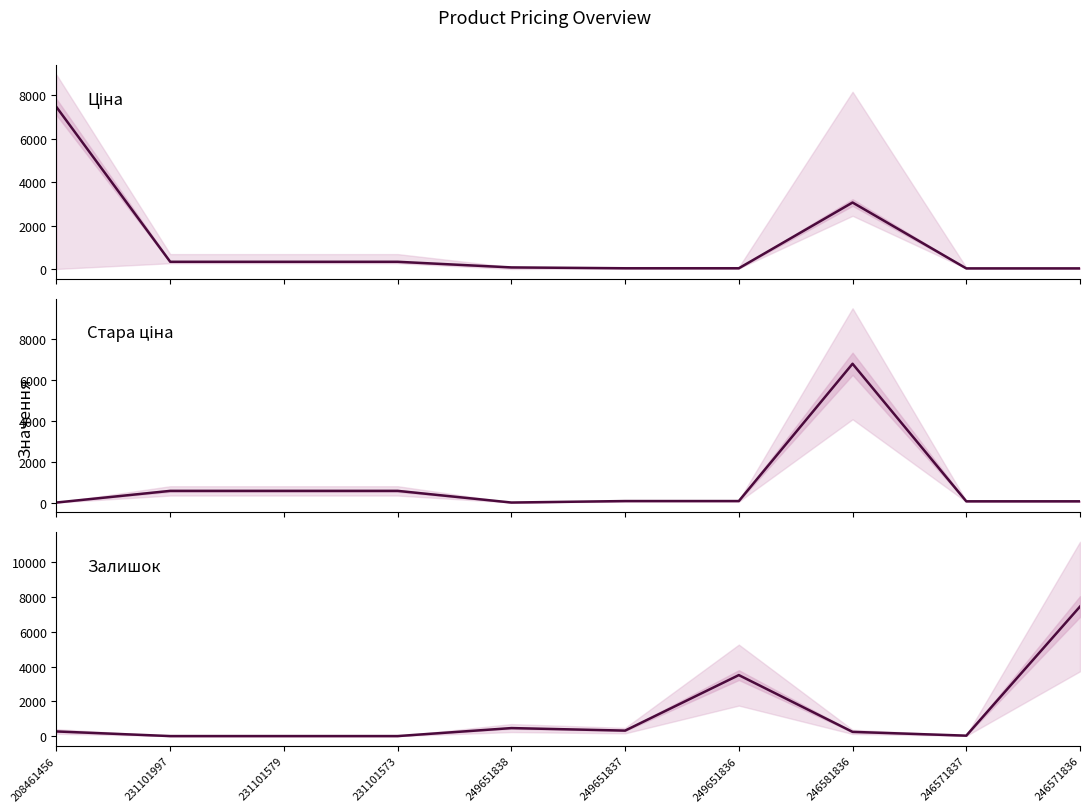

What is the label of the 5th point from the right?

249651837